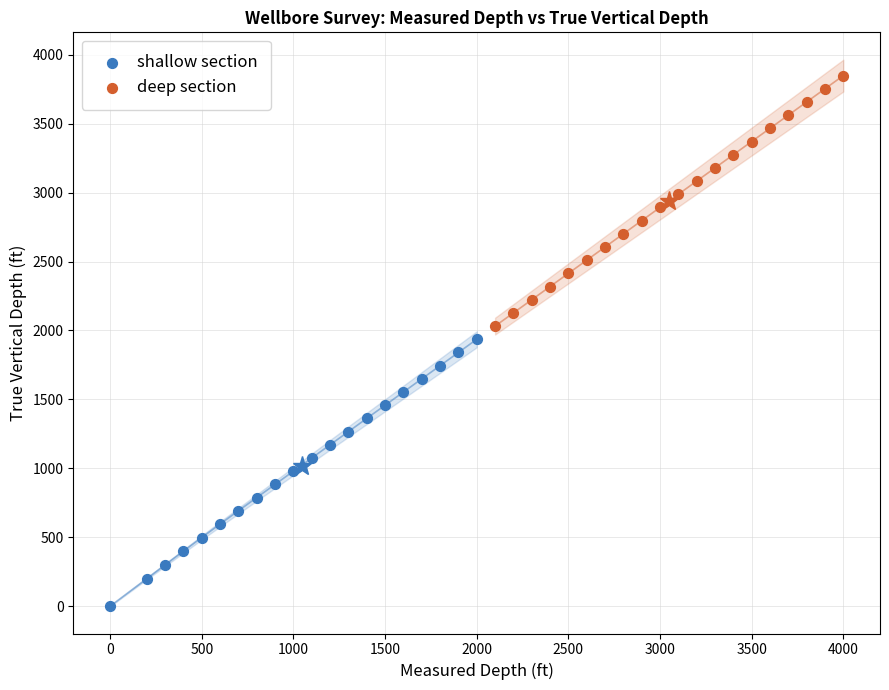

Which series has the widest spread of Y values?

shallow section